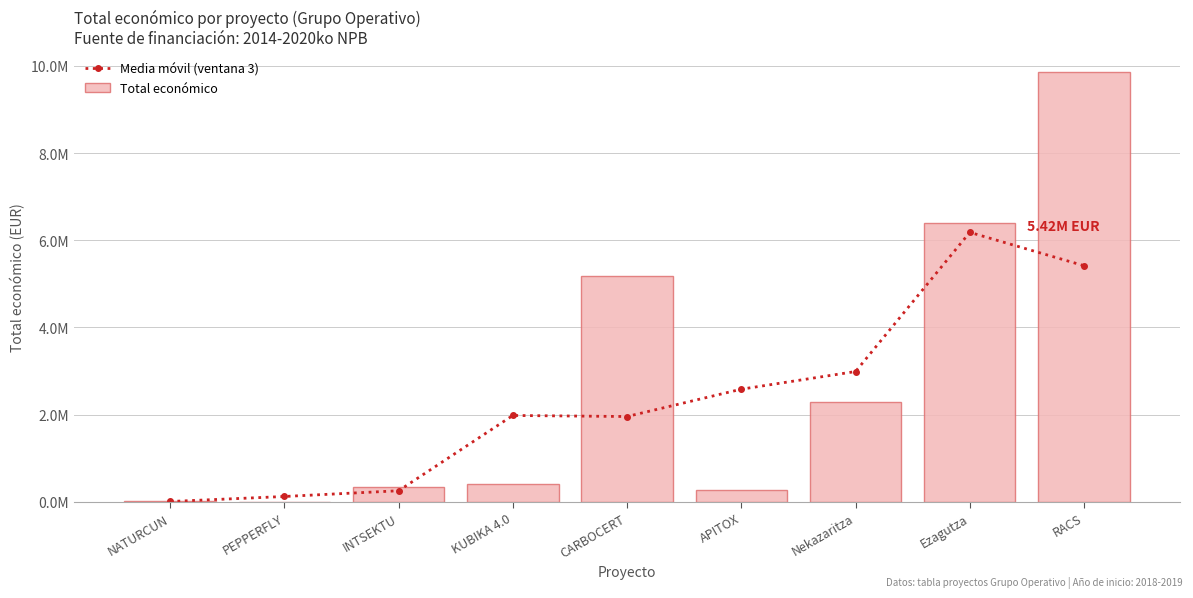

List the series in order of their peak value, highest first.

Total económico, Media móvil (ventana 3)